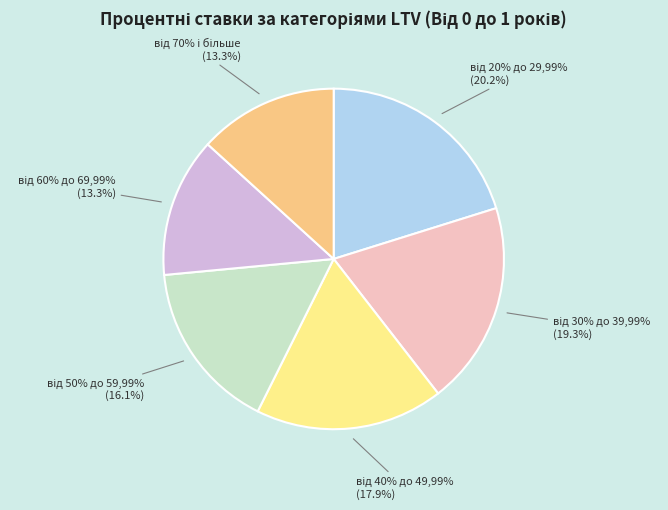

What percentage is NOT represented by від 30% до 39,99%?

80.7%